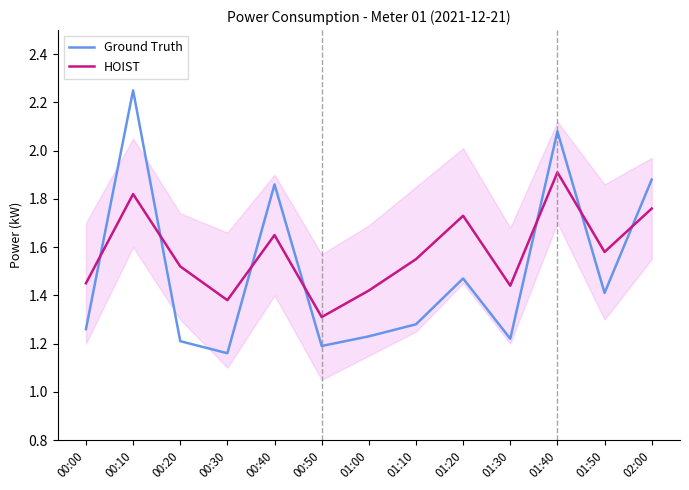

How many interior local peaks does the HOIST series have?

4